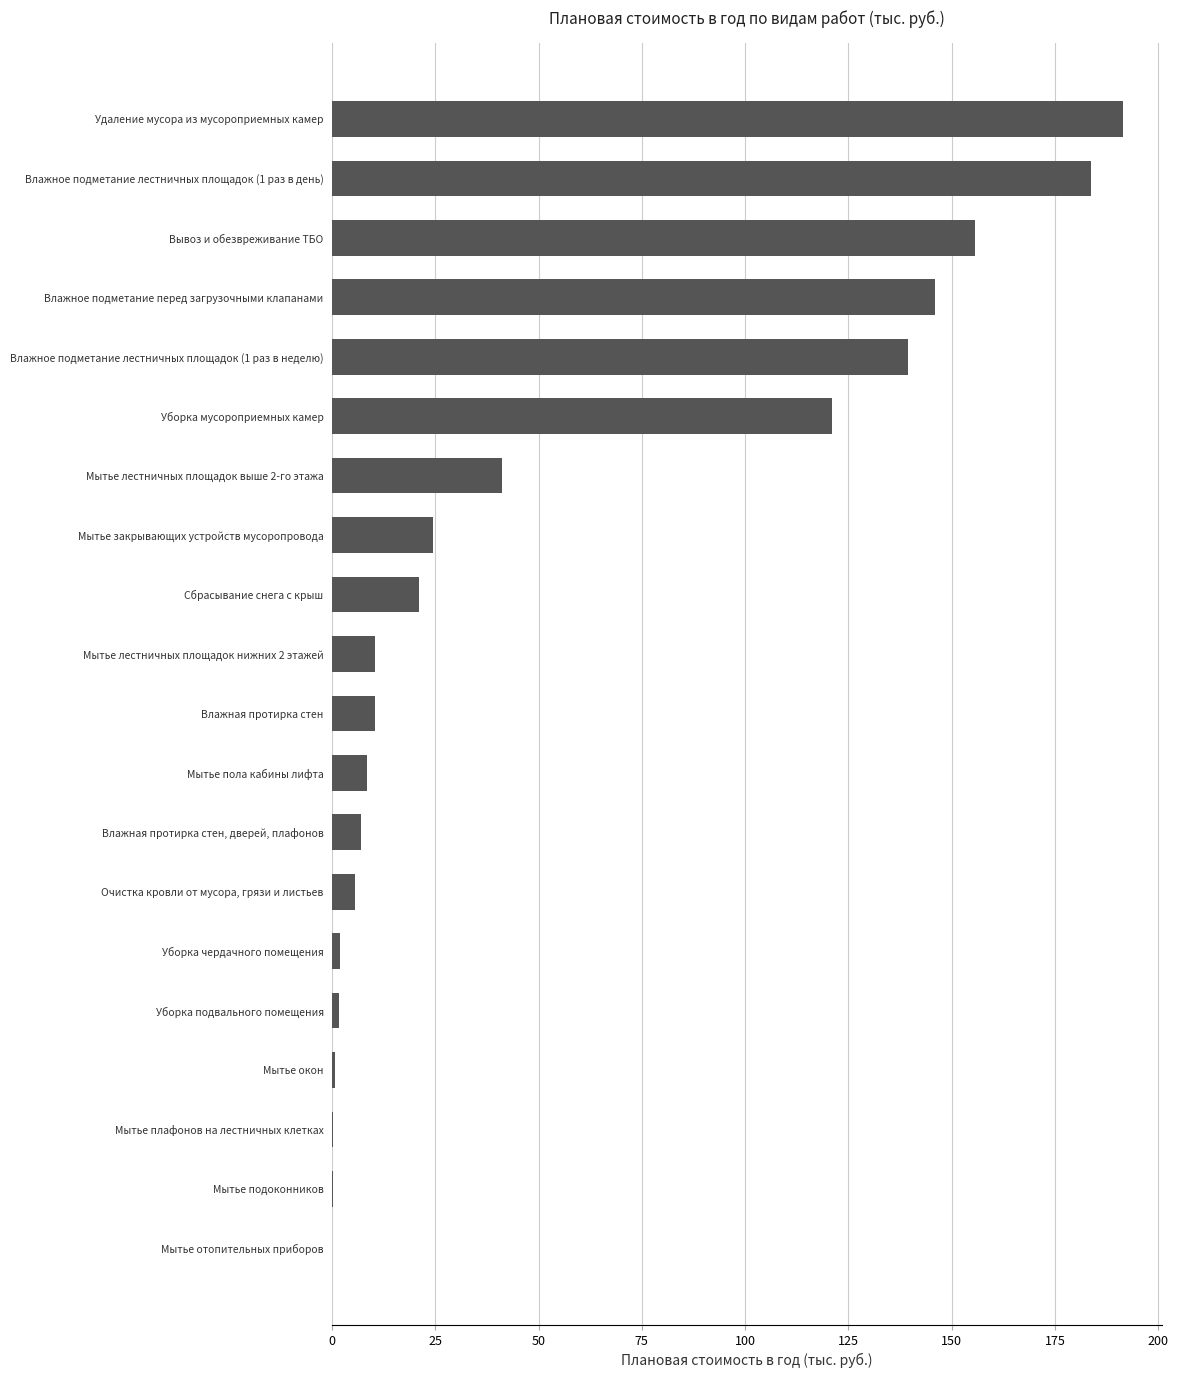

True or false: the data shows 5.6 at Очистка кровли от мусора, грязи и листьев.

True